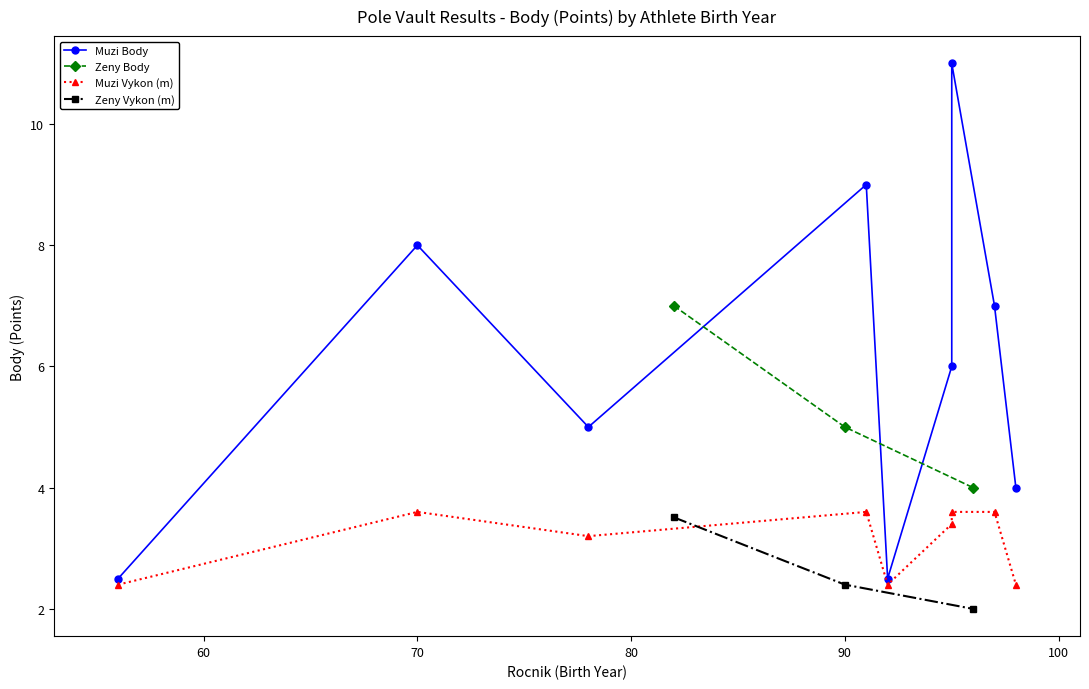

What is the minimum value for Zeny Vykon (m)?

2.0